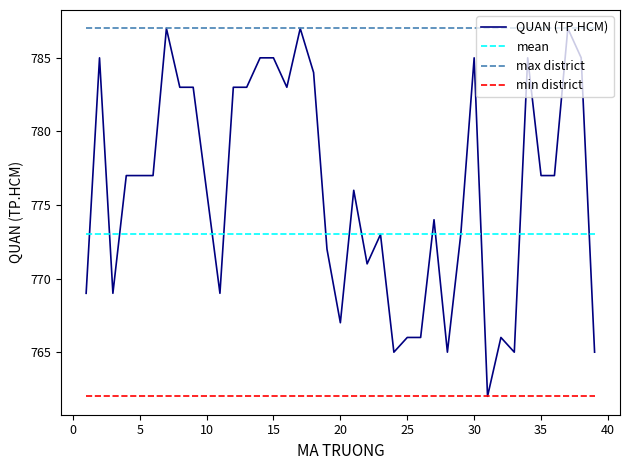

Which series has the largest range (max minus min)?

QUAN (TP.HCM)